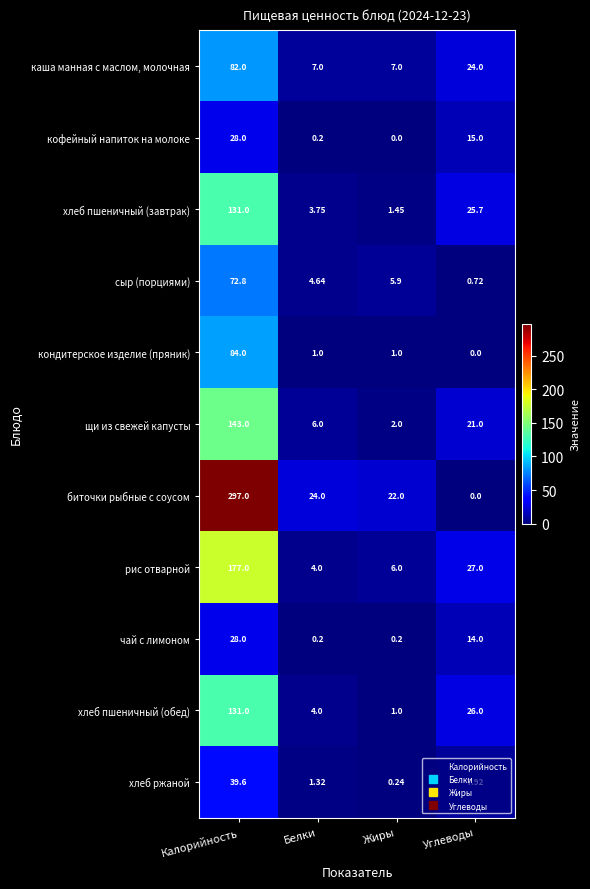

At which label does хлеб пшеничный (обед) first exceed 26?

Калорийность